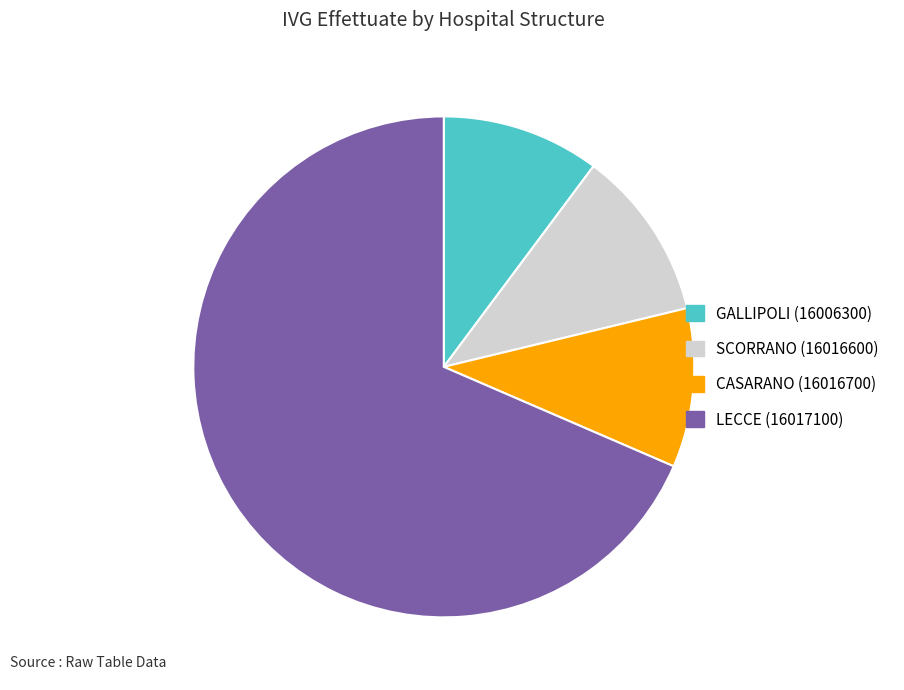

True or false: LECCE (16017100) accounts for 63% of the total.

False